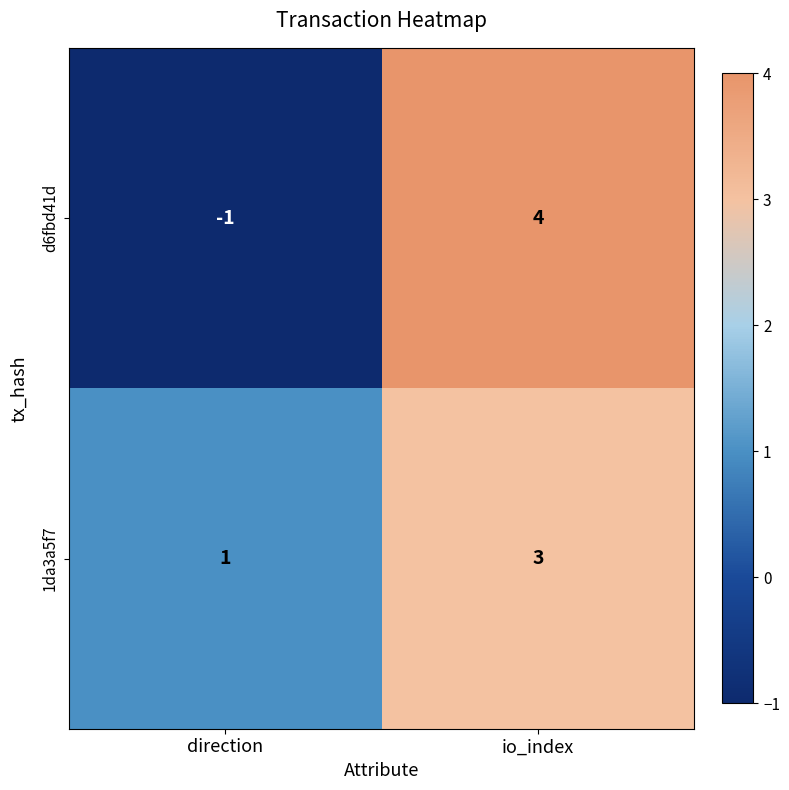

Rank the series by their maximum value, from highest to lowest.

d6fbd41d, 1da3a5f7